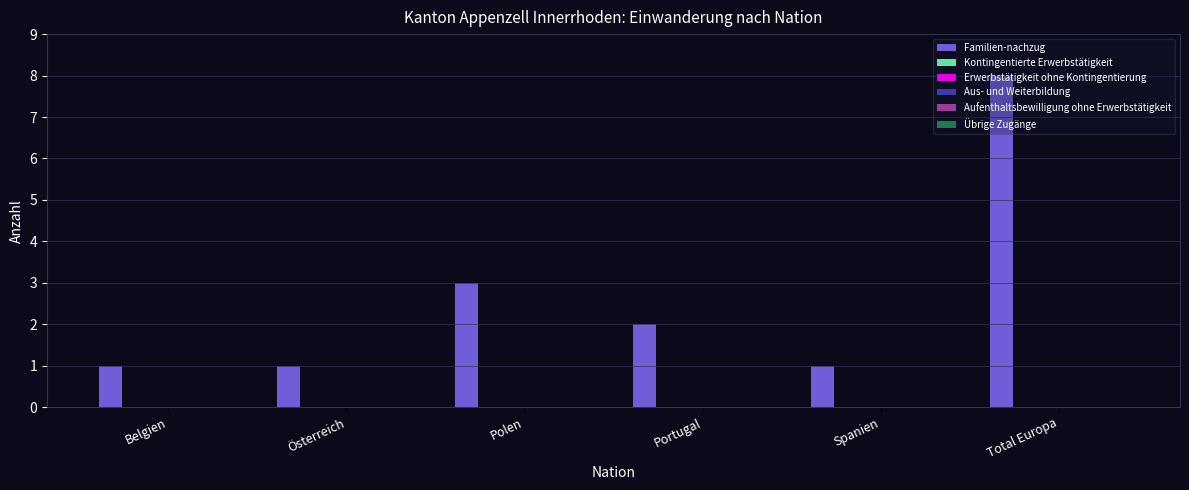

What is the greatest value displayed?

8